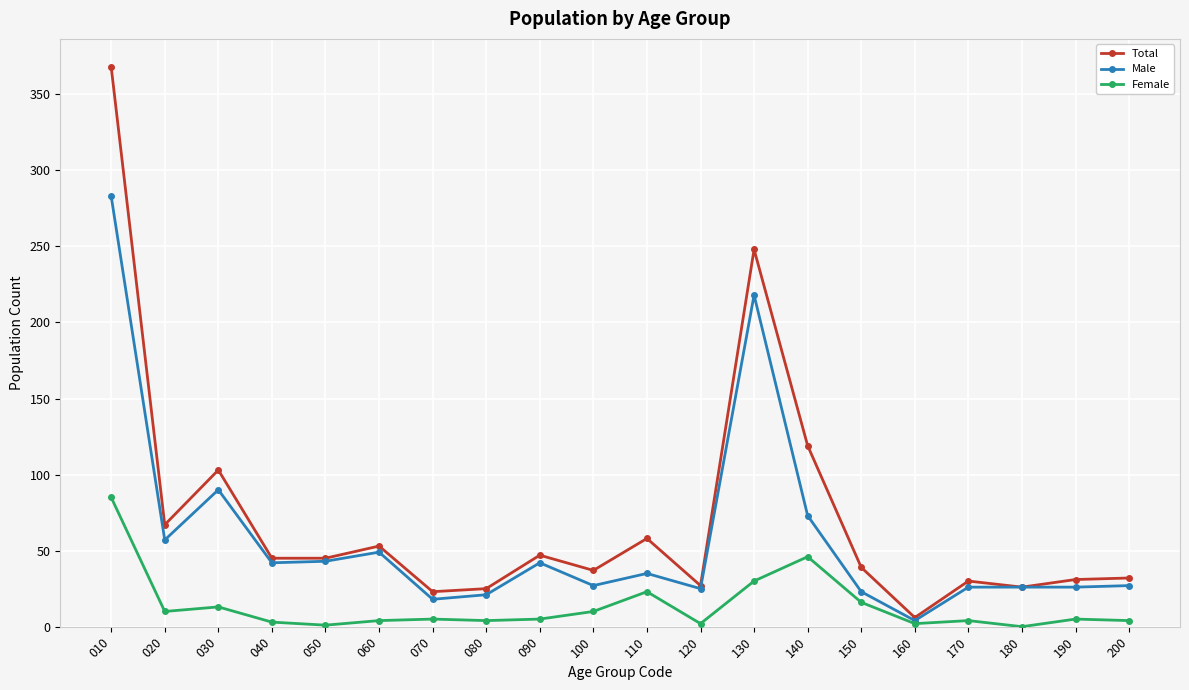

True or false: Male has more than 0 interior local peaks.

True